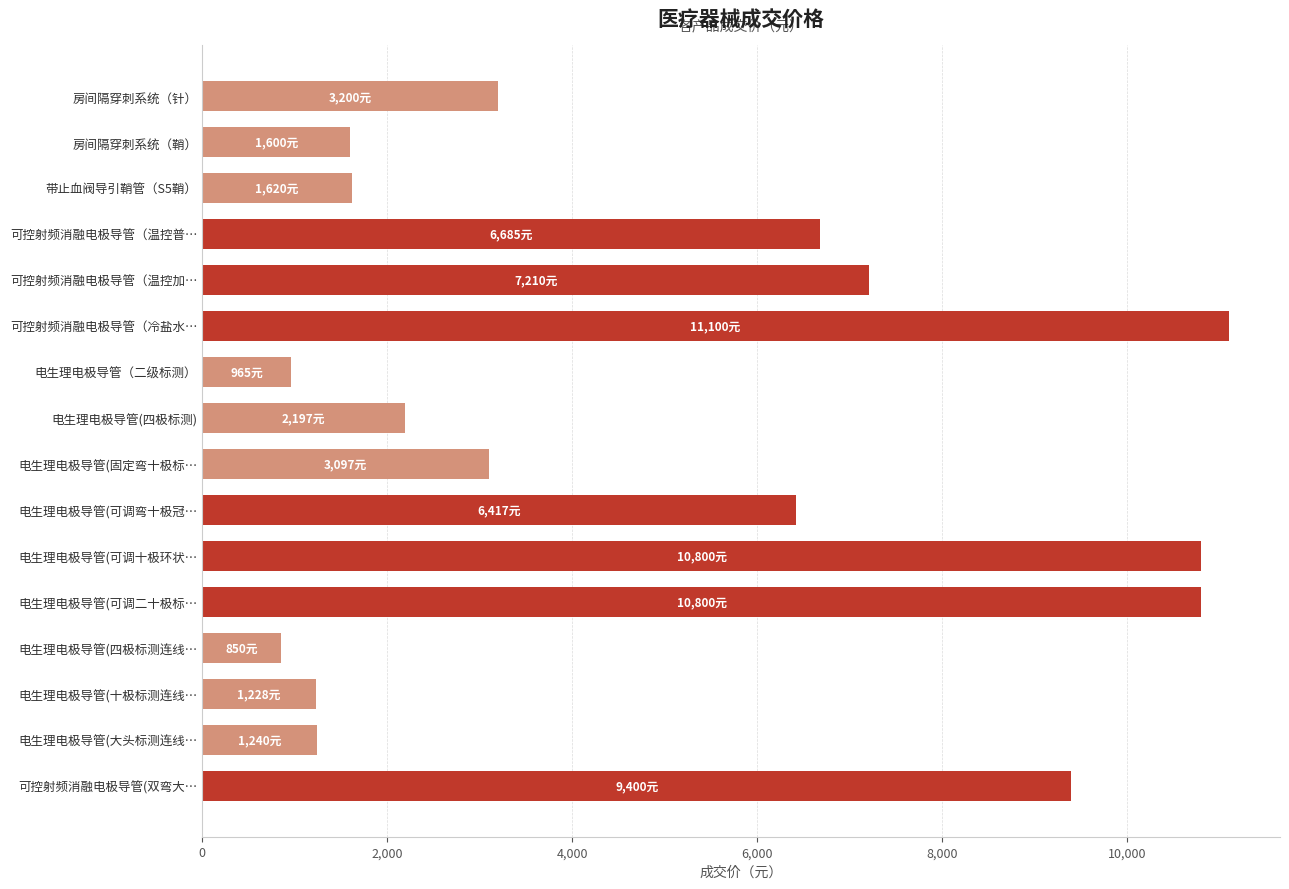

What is the average value?

4901